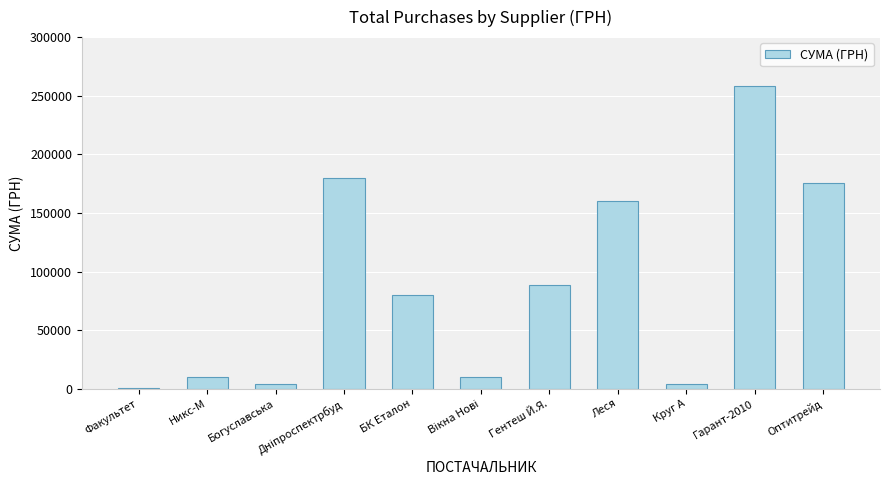

Is it true that the value at БК Еталон is 79778.0?

True